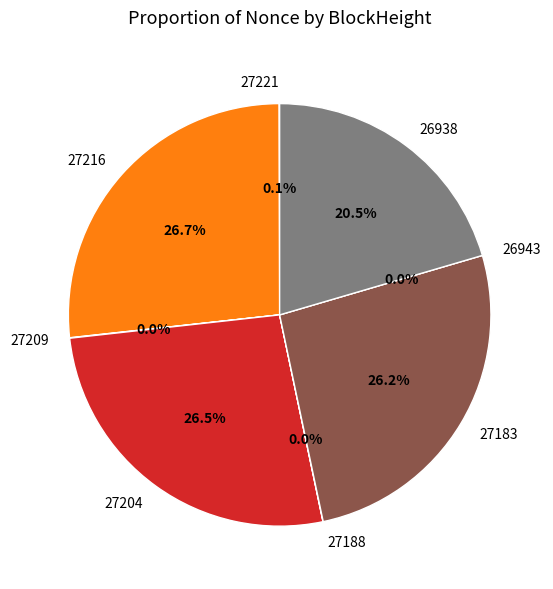

What is the change in value from 27216 to 26943?

-1561